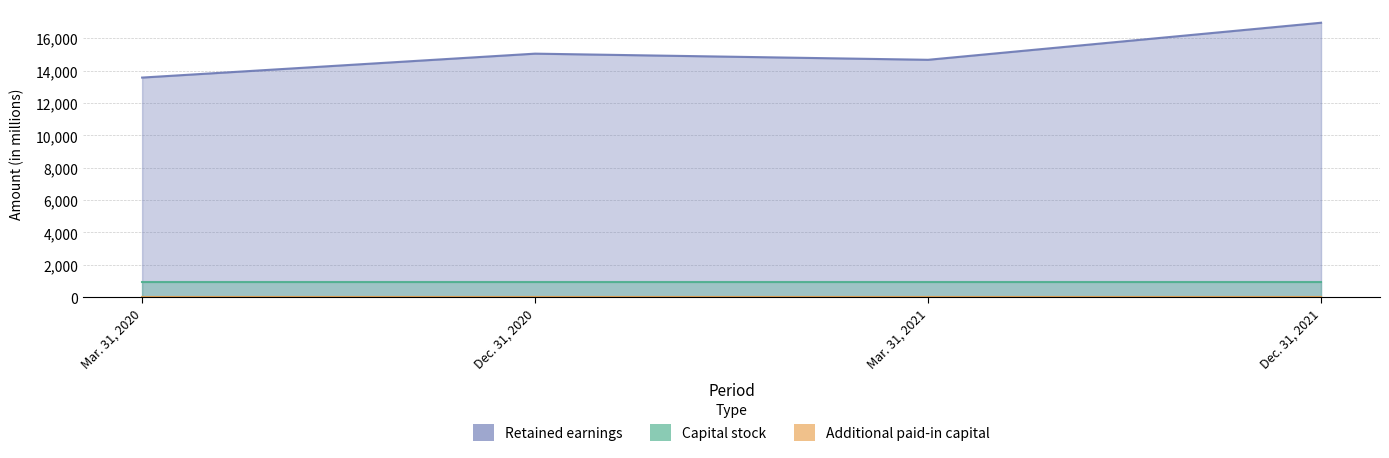

The Retained earnings series shows 14670 at Mar. 31, 2021. True or false?

True